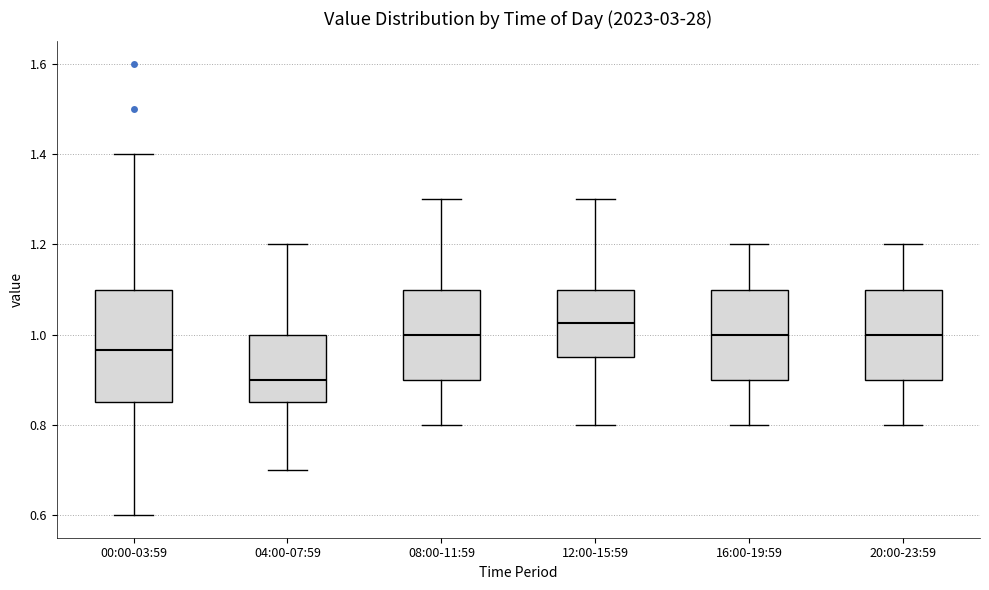

Where does the lower whisker of the box for 20:00-23:59 end on the y-axis? The values are not printed on the chart, so give them approximately, as read against the axis.

0.80